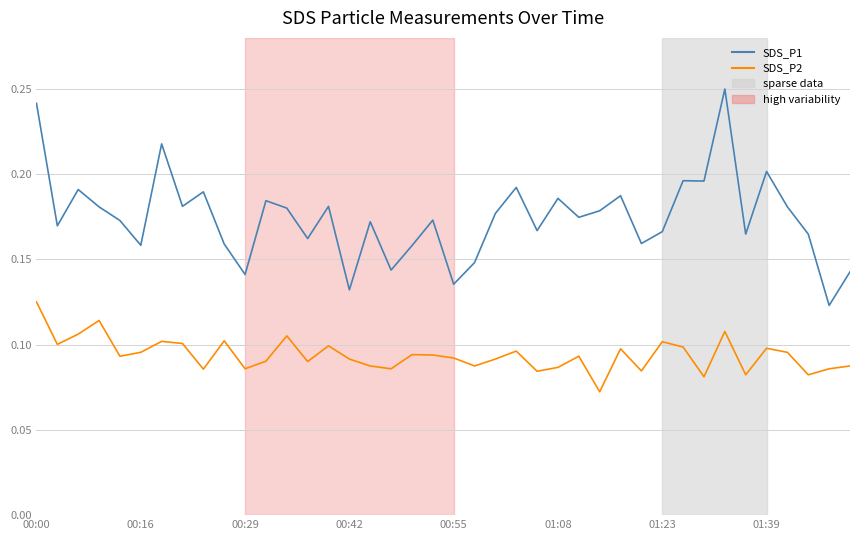

True or false: SDS_P1 and SDS_P2 cross at least once.

False